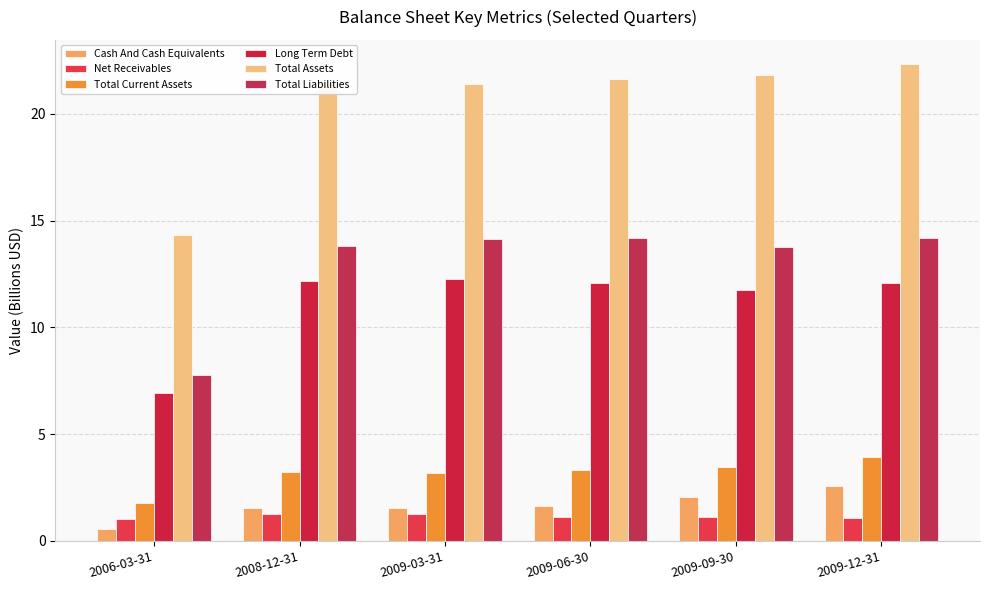

Is the value of Net Receivables at 2009-12-31 greater than the value of Cash And Cash Equivalents at 2009-06-30?

No